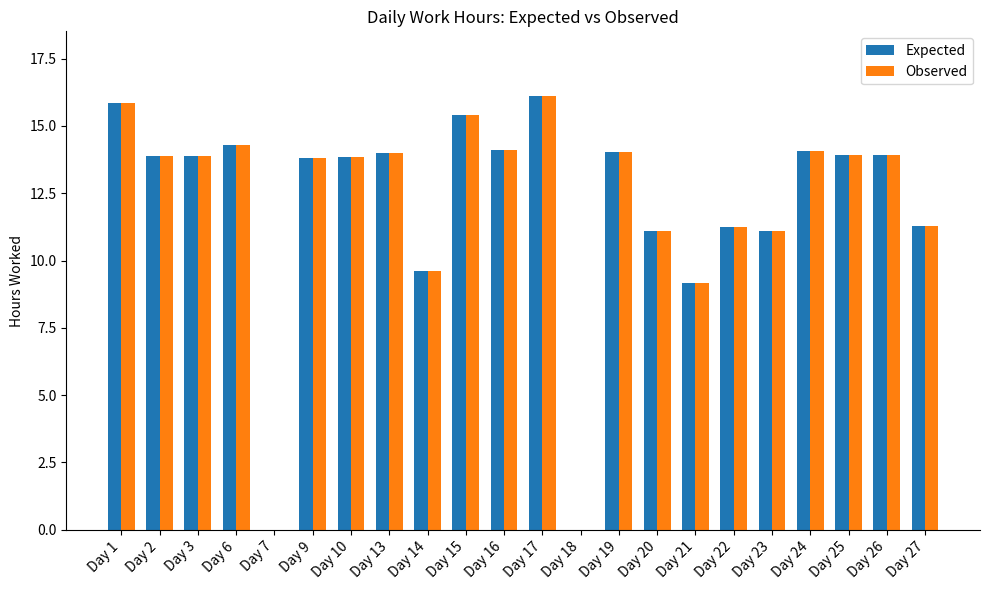

At which category is the sum across all series the highest?

Day 17